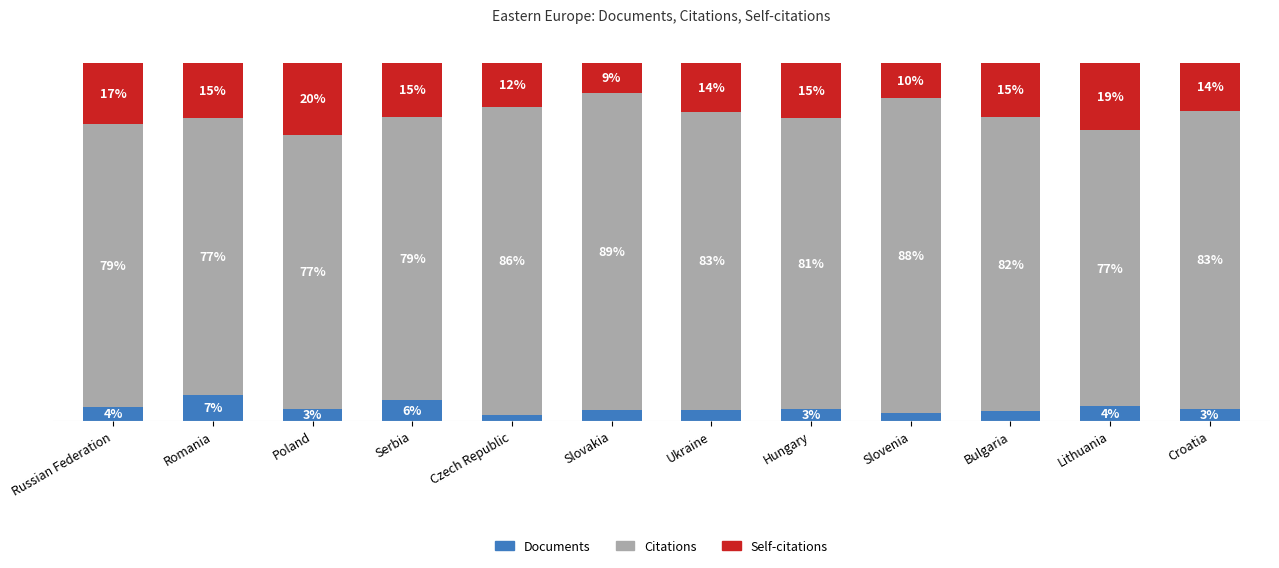

Are the bars horizontal?

No